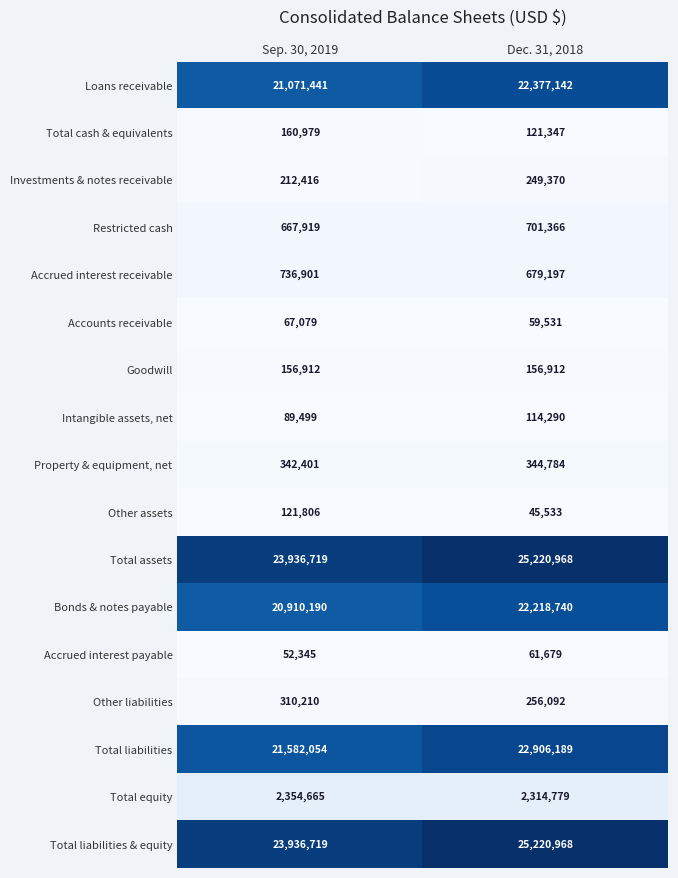

At which label is Total liabilities closest to 22244121?

Sep. 30, 2019